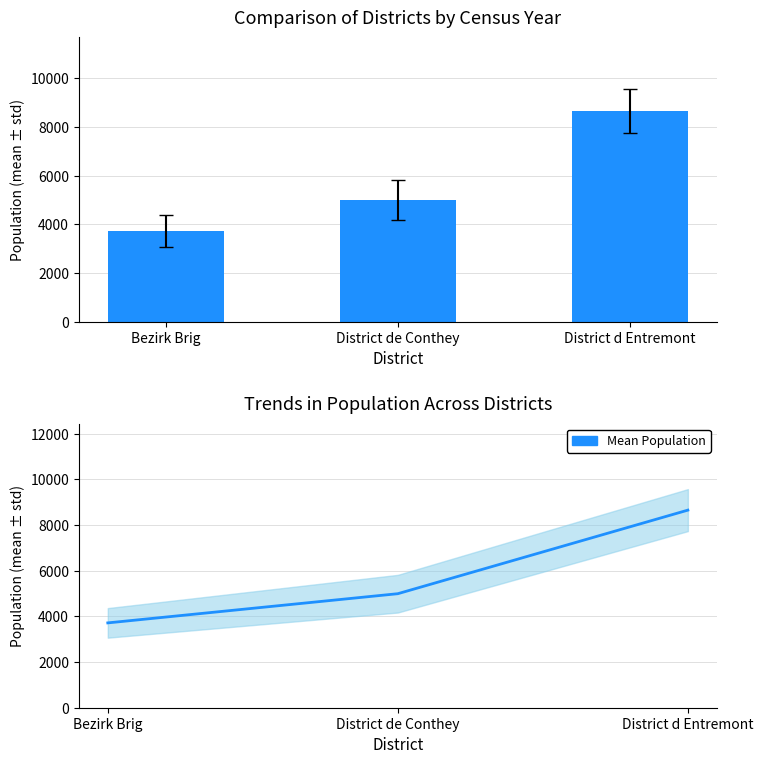

At which label does the data first exceed 4992?

District de Conthey